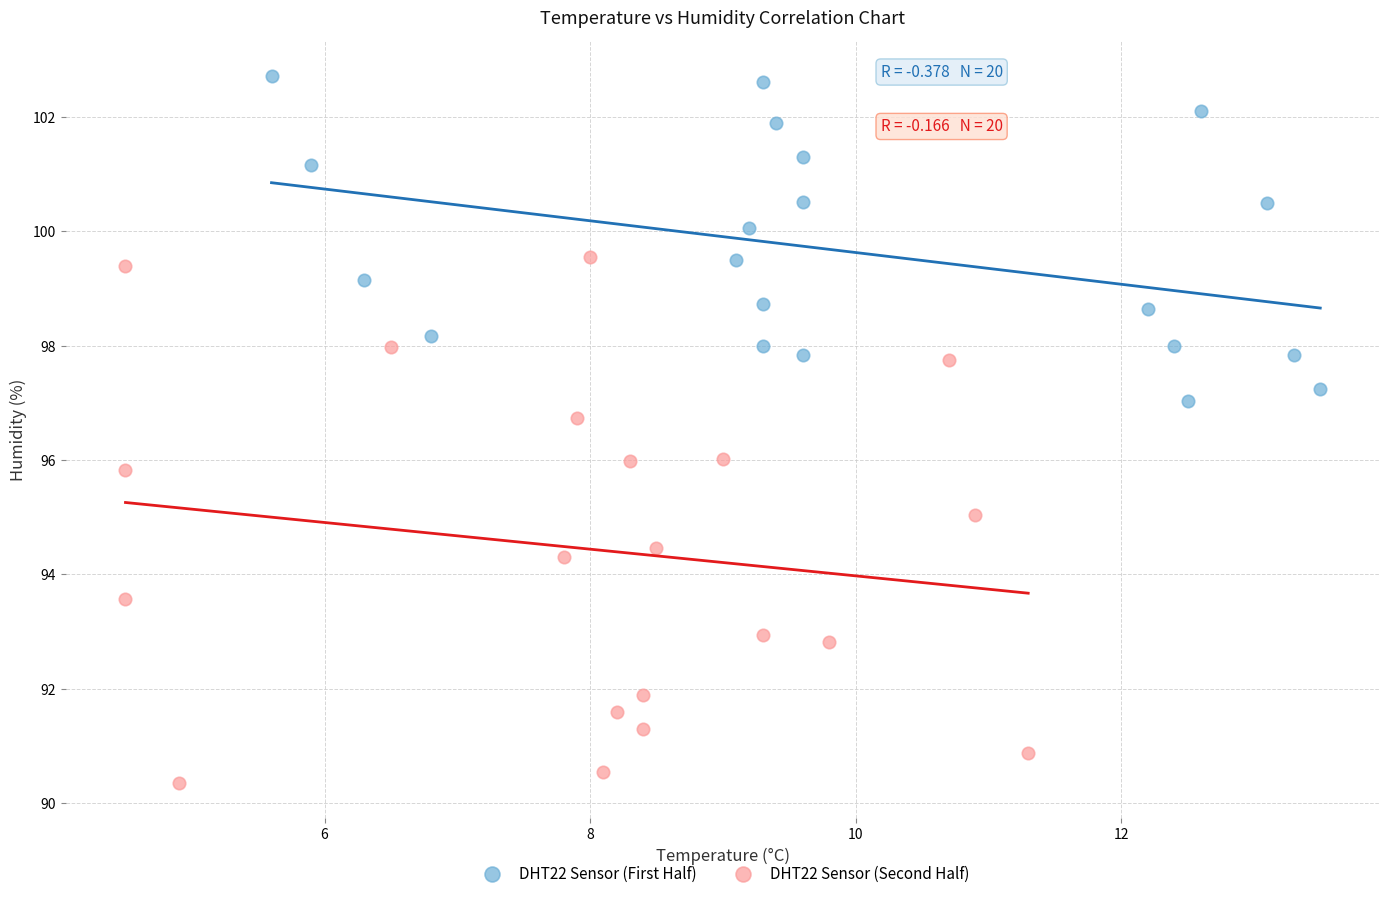

Which series has the widest spread of Y values?

DHT22 Sensor (Second Half)